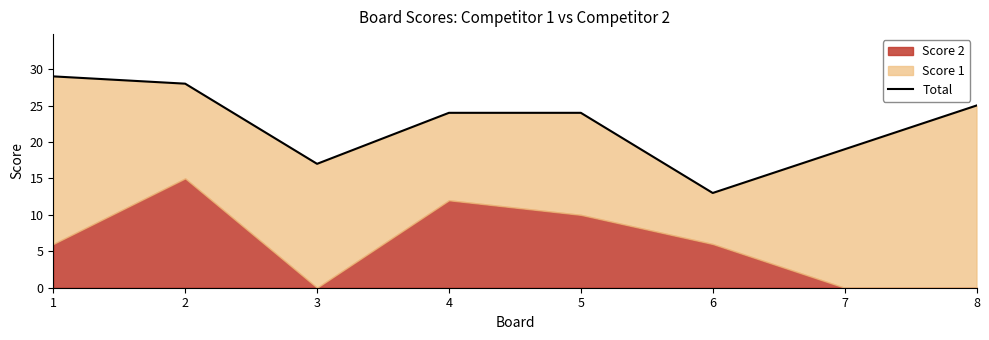

What is the change in value from 4 to 6?

-11